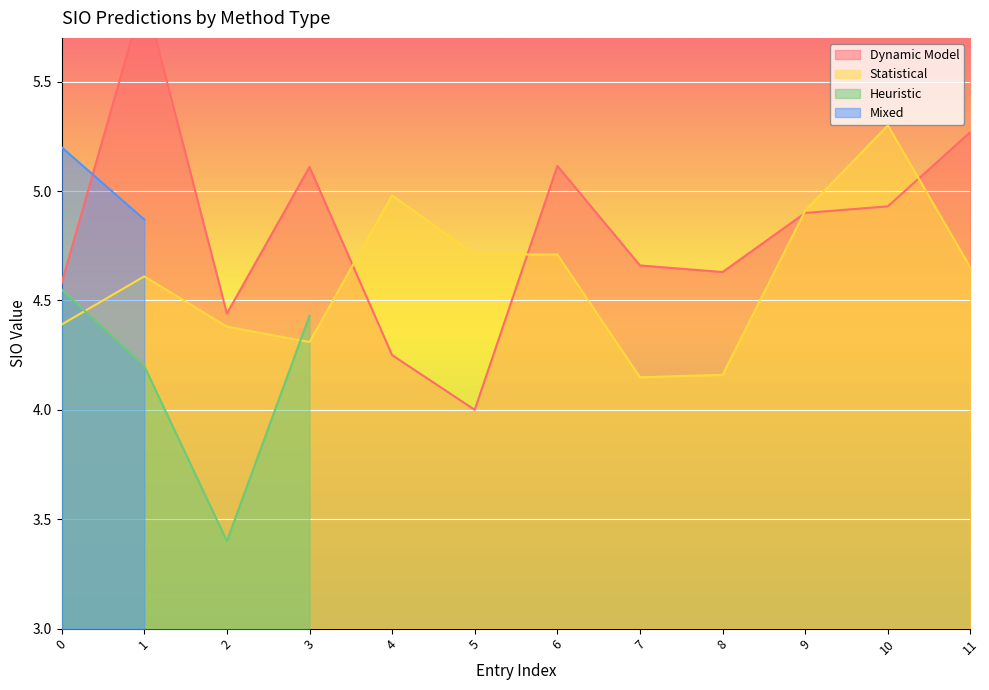

After their last crossing, which series has the higher values: Statistical or Dynamic Model?

Dynamic Model